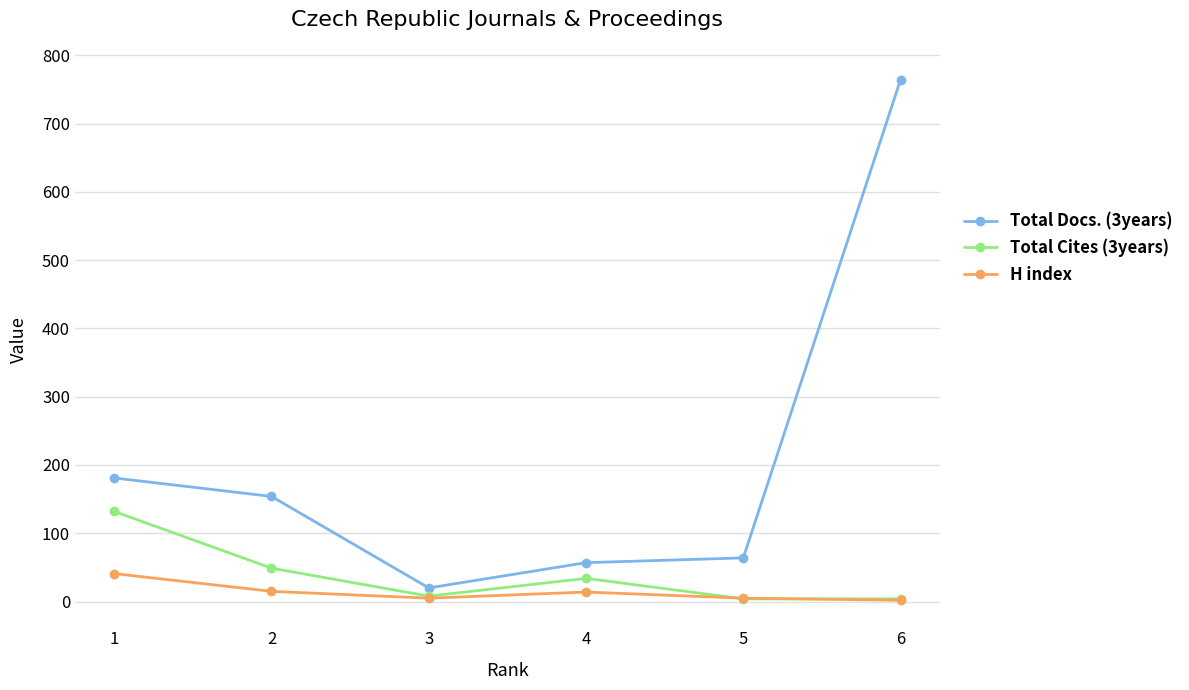

What are all the series names shown in the legend?

Total Docs. (3years), Total Cites (3years), H index